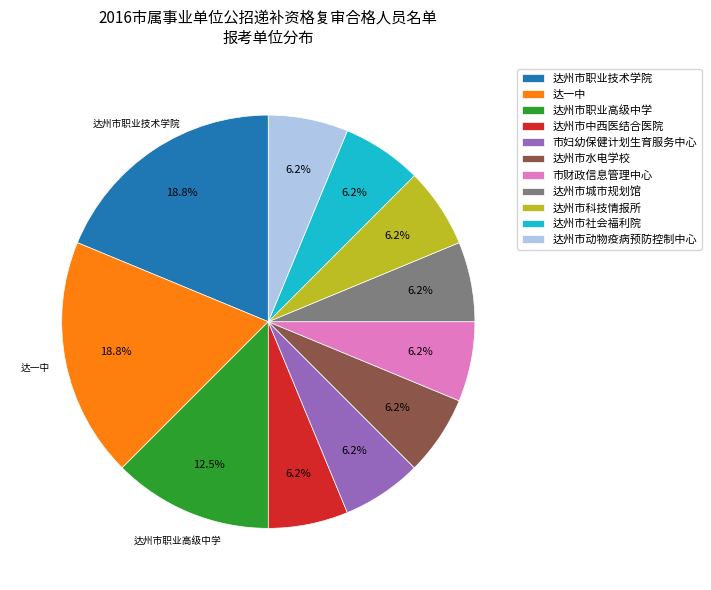

Combined, do 达州市职业技术学院 and 达州市社会福利院 account for over 50%?

No